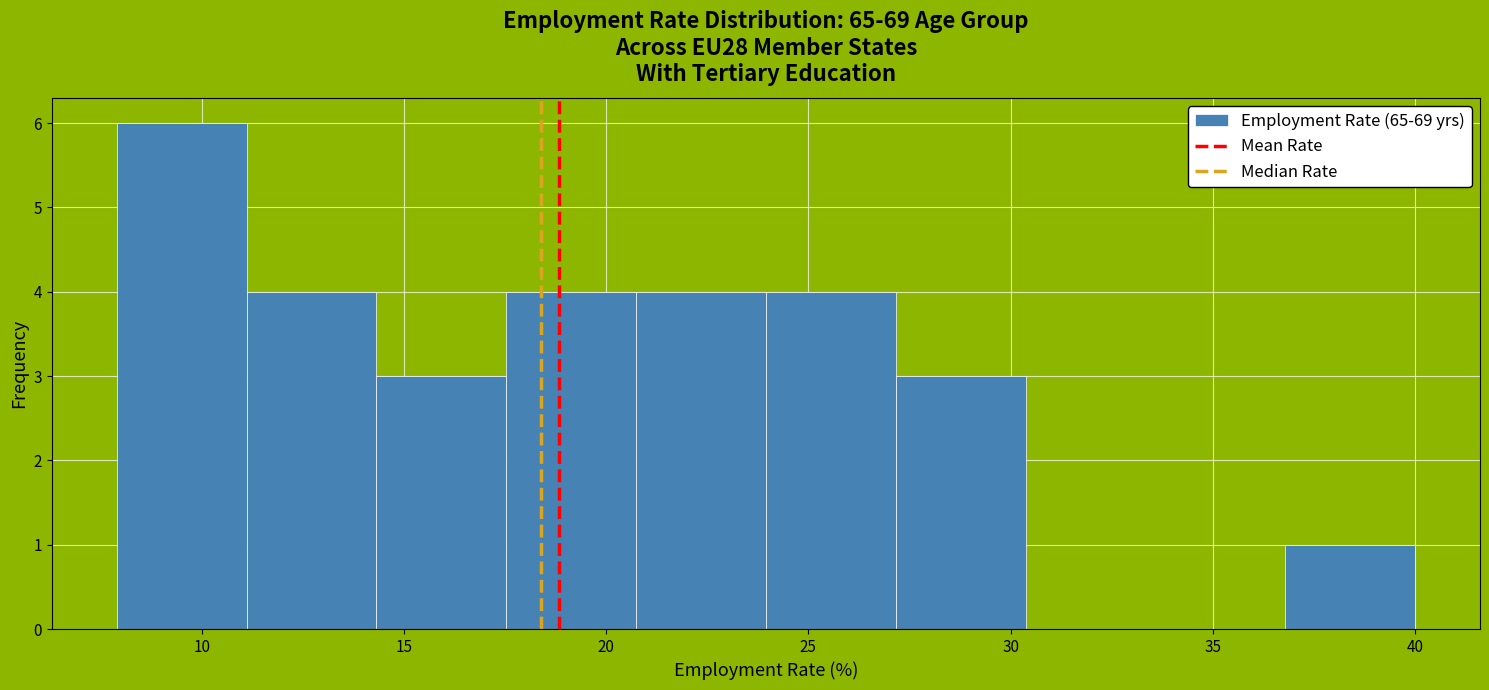

How tall is the bar that spans 8.0 to 11.0 on the x-axis? Neither the bar edges nor the heights are printed on the chart, so give them approximately, as read against the axes.

6